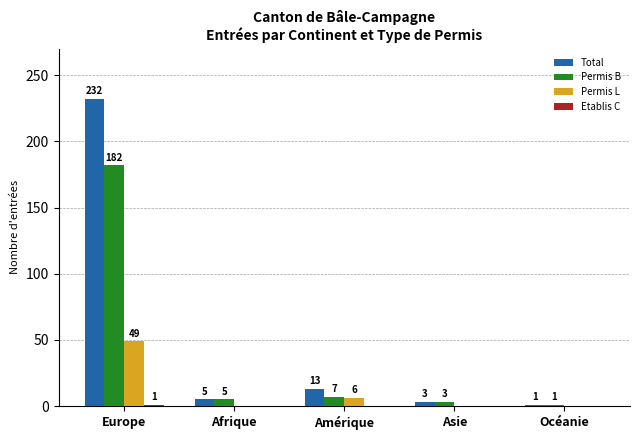

What is the sum of the Permis L values at Asie and Amérique?

6